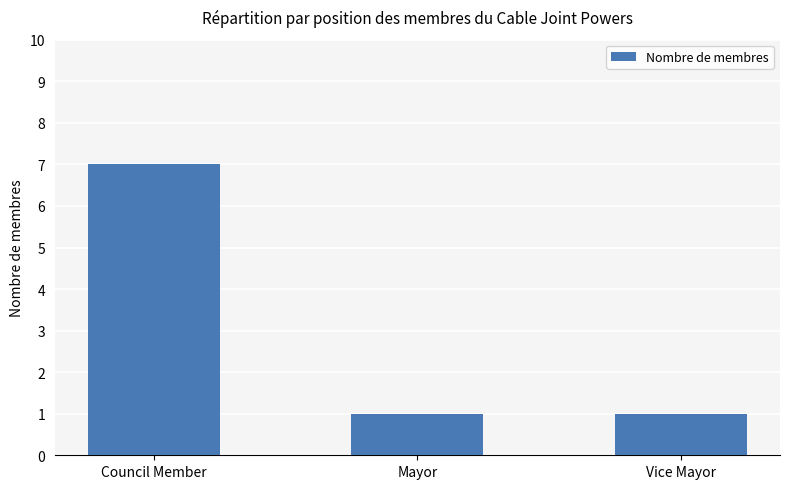

What is the greatest value displayed?

7